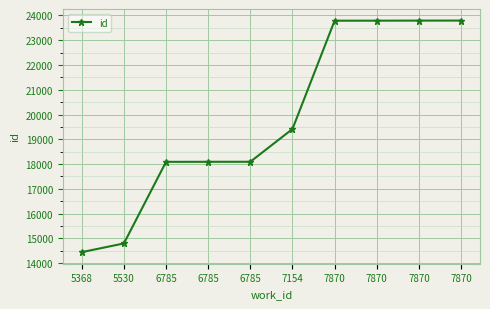

True or false: the data shows 16639 at 7870.

False